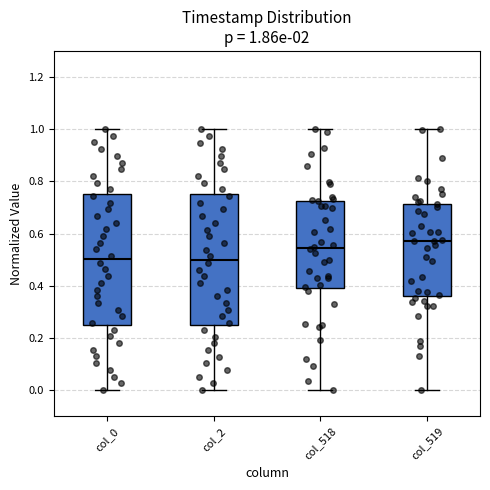

Which box's median line is the highest?

col_519